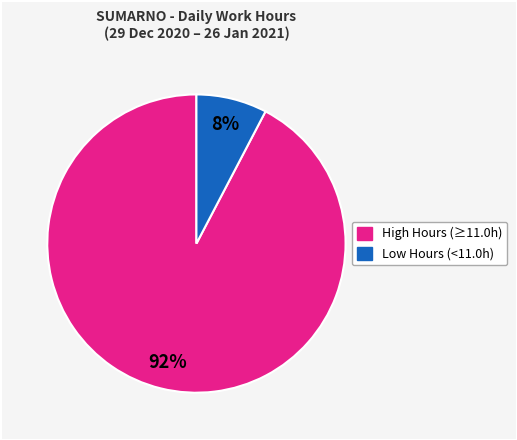

To the nearest percent, what is the average slice percentage?

50%